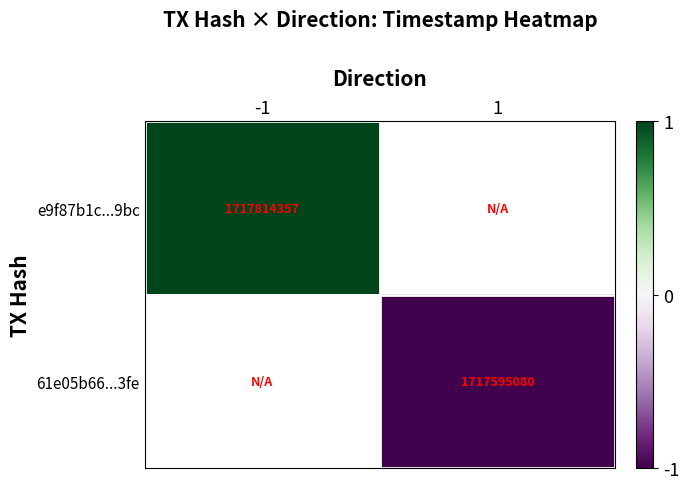

How many distinct data groups are displayed?

2